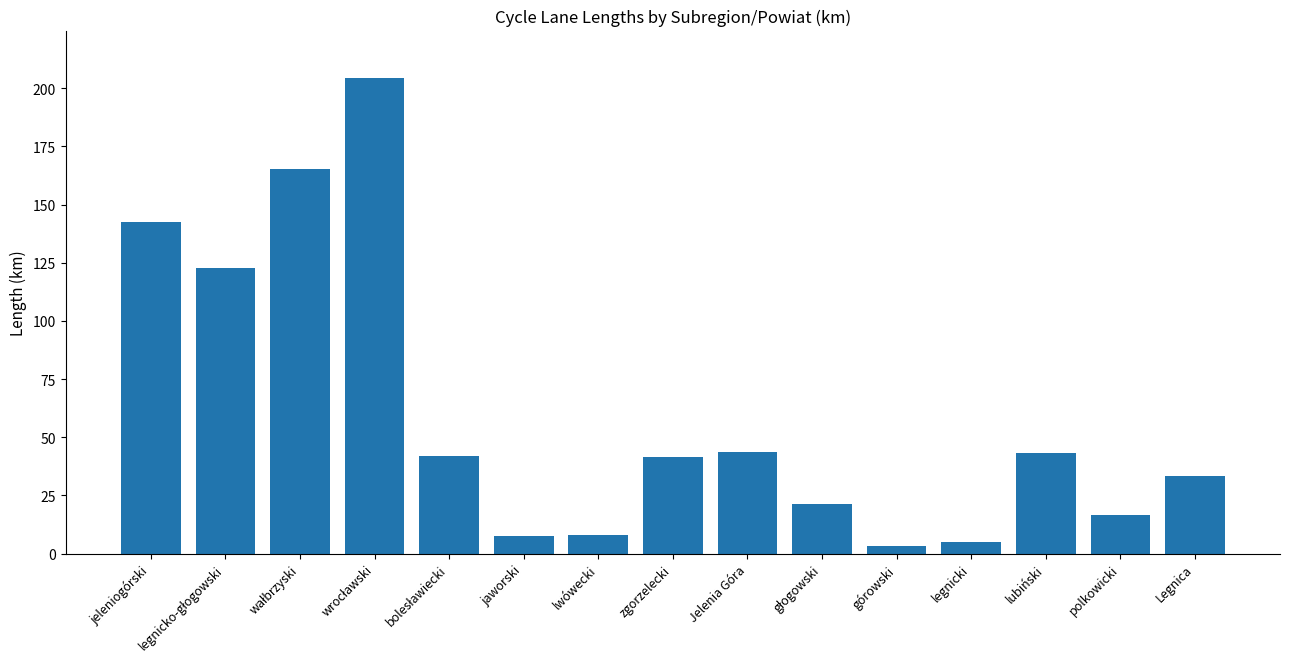

What position from the left is zgorzelecki?

8